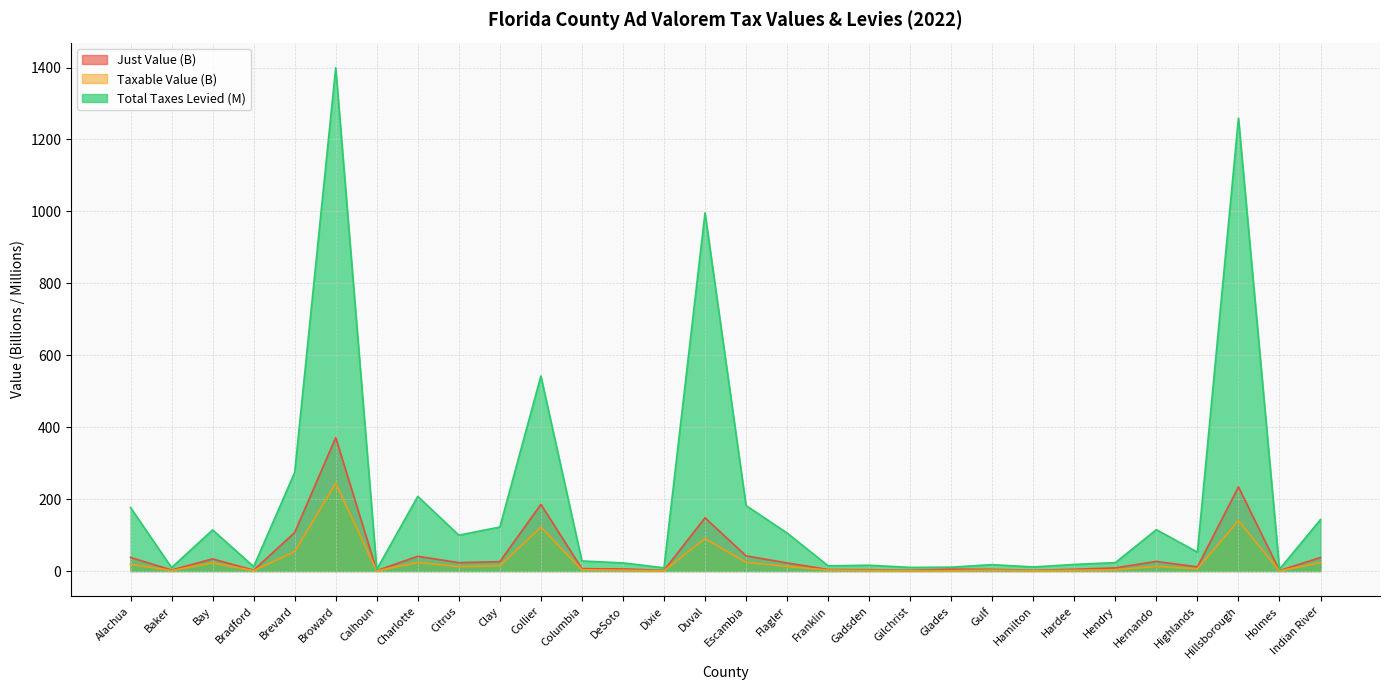

Which series has the largest range (max minus min)?

Total Taxes Levied (M)